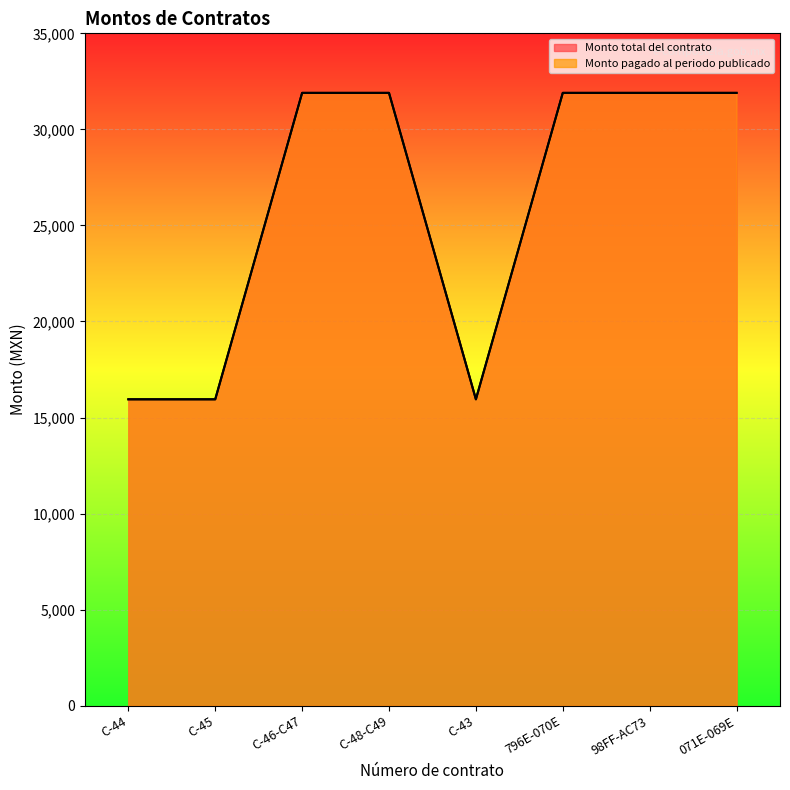

True or false: Monto total del contrato has more than 2 interior local peaks.

False